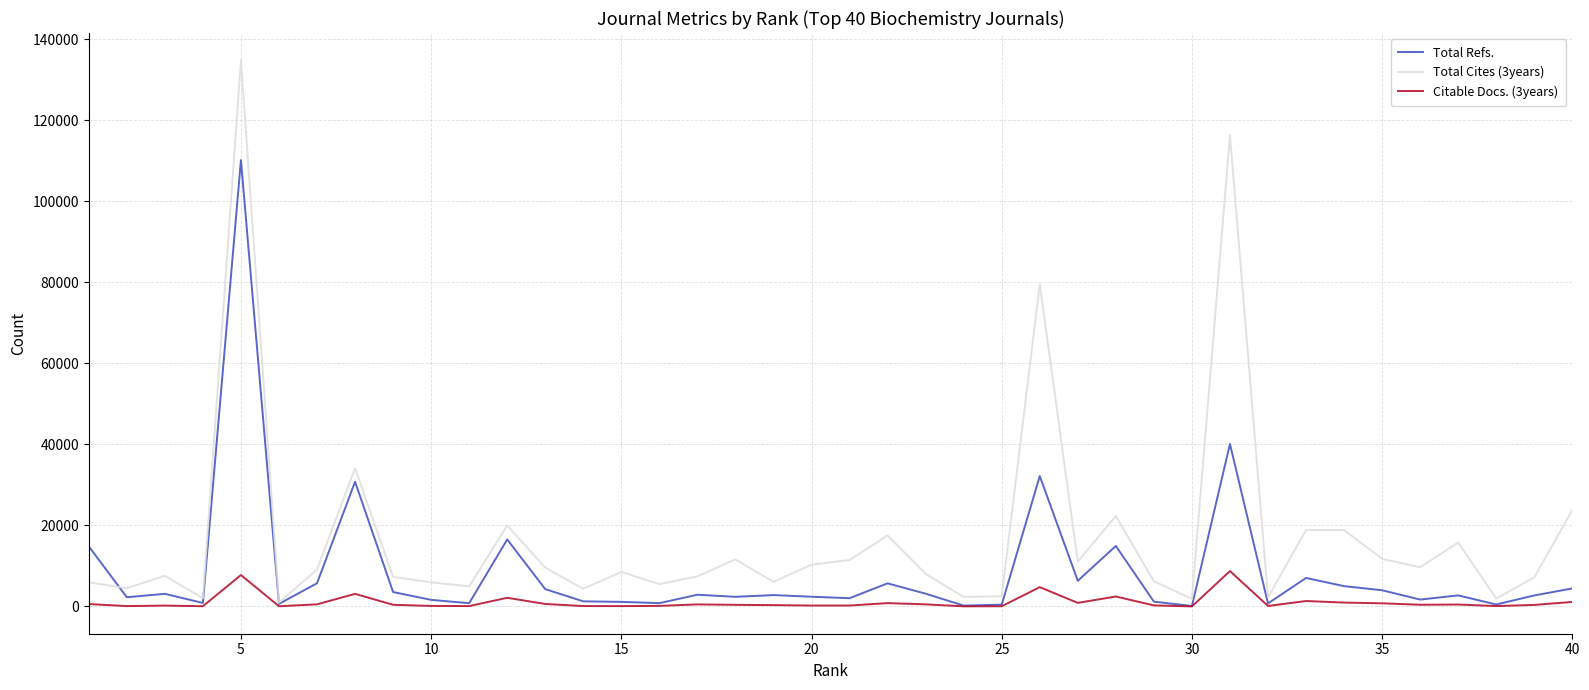

What is the maximum value shown in the chart?

134803